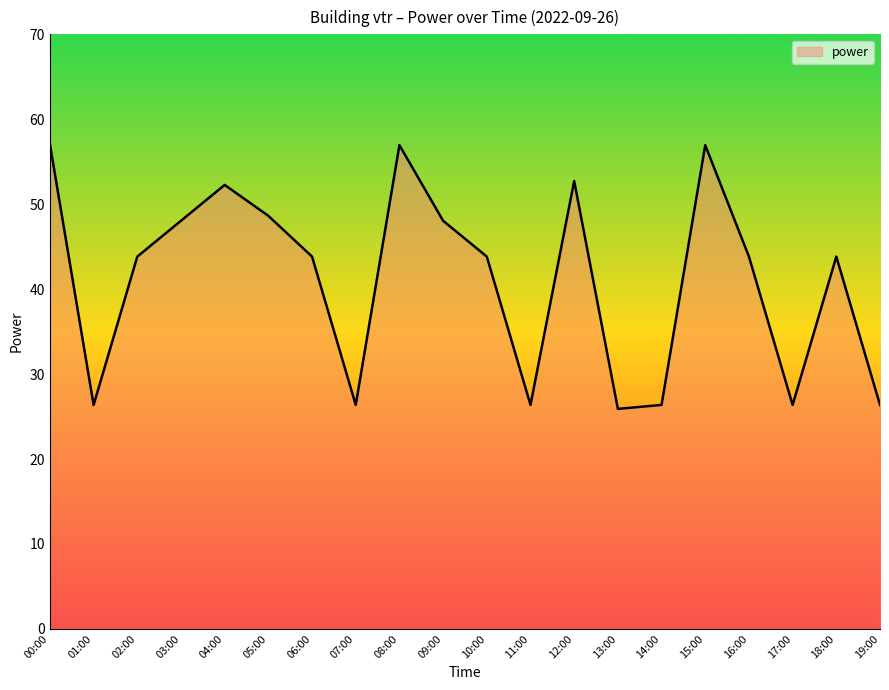

True or false: the data shows 24.6 at 03:00.

False